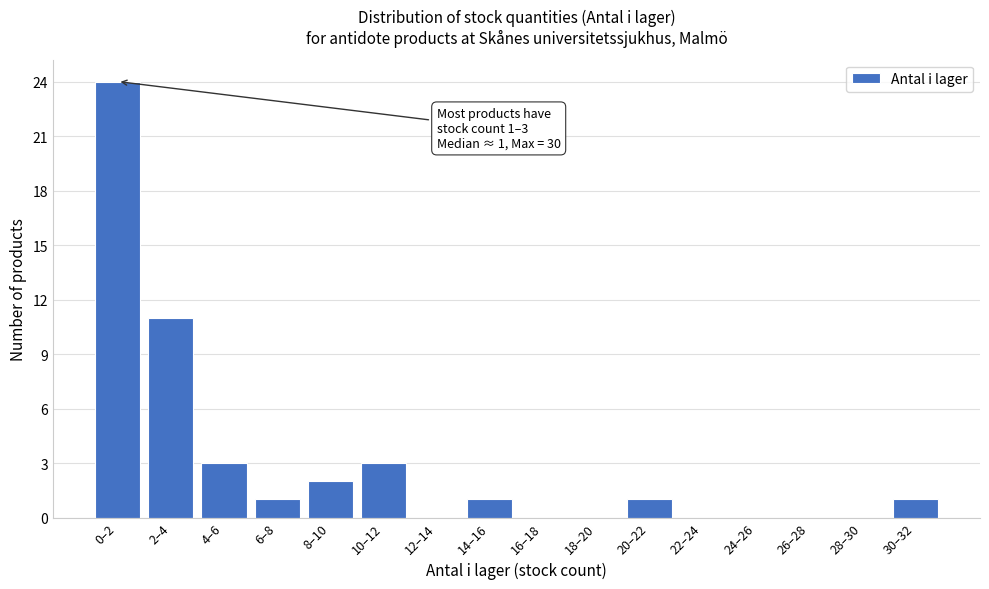

Reading right to left, list all the values displayed in this chart.

30–32=1	28–30=0	26–28=0	24–26=0	22–24=0	20–22=1	18–20=0	16–18=0	14–16=1	12–14=0	10–12=3	8–10=2	6–8=1	4–6=3	2–4=11	0–2=24